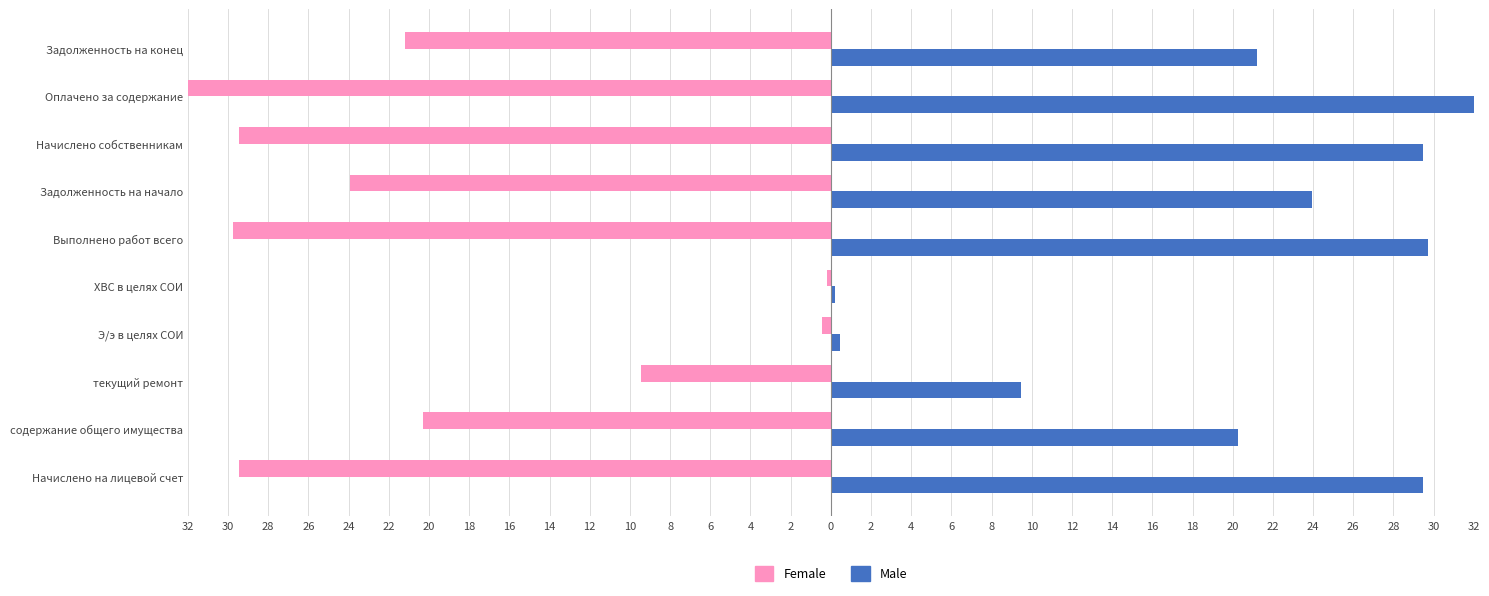

What are all the series names shown in the legend?

Female, Male